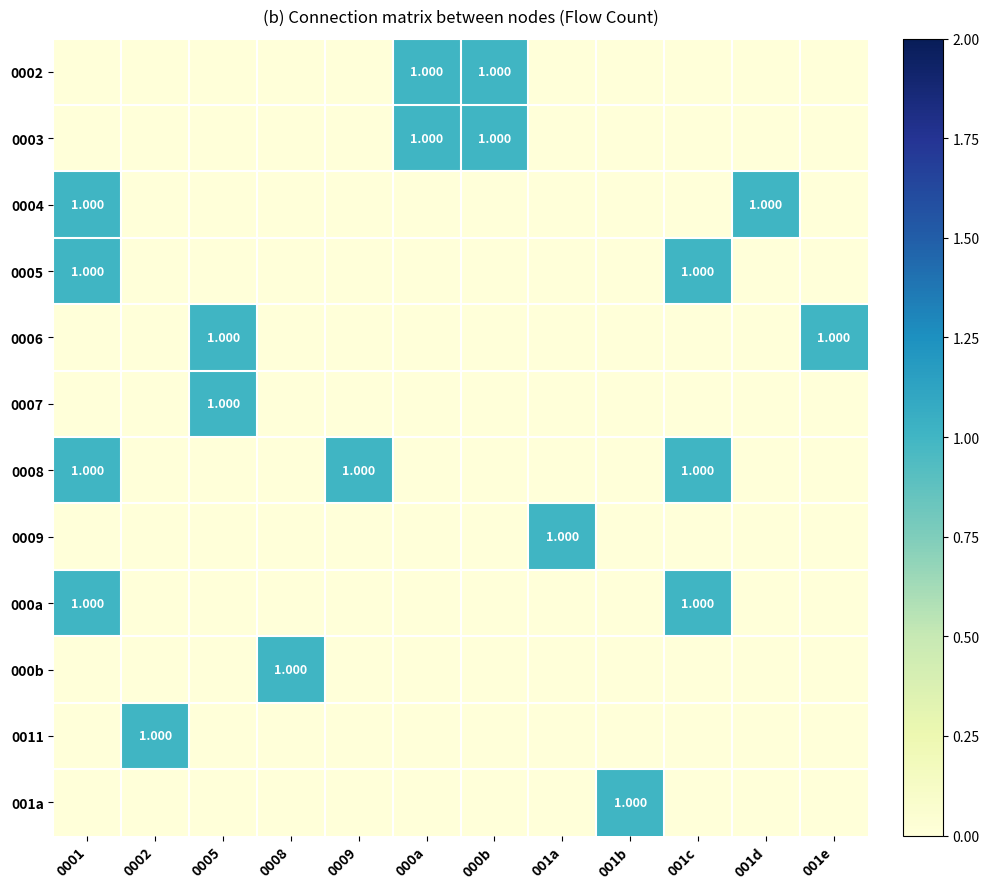

What is the difference between the maximum and minimum values in the 001a series?

1